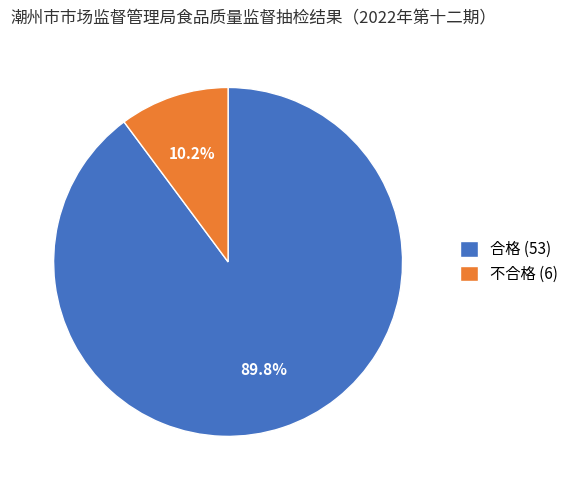

What percentage is the 合格 slice, to the nearest percent?

90%